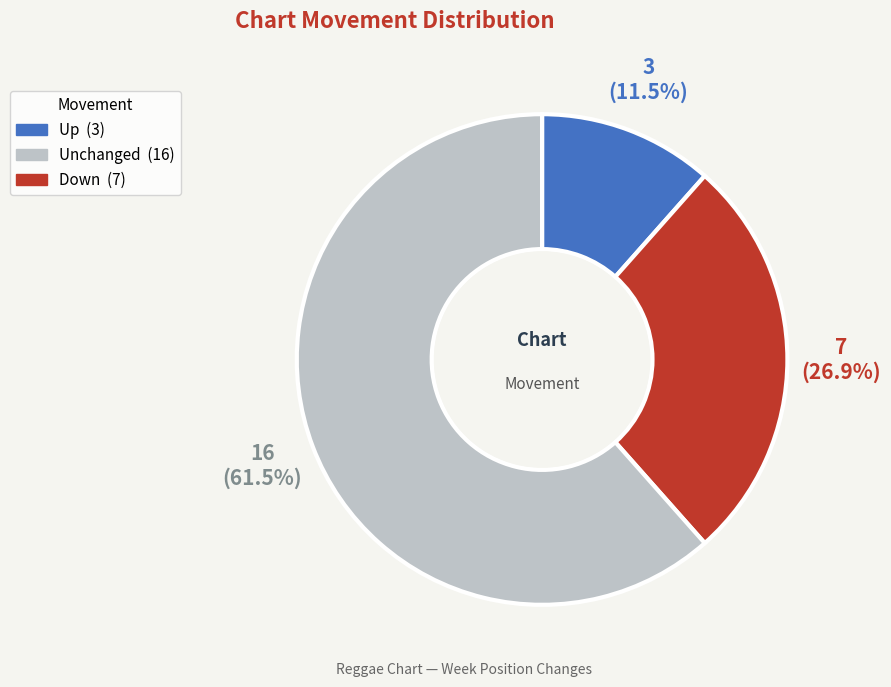

Is there a majority slice in this chart?

Yes